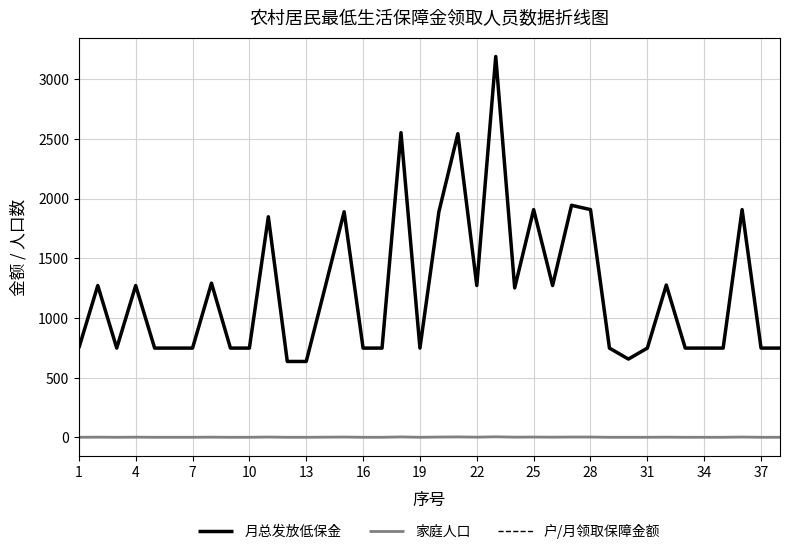

Which series has the widest spread of values?

月总发放低保金